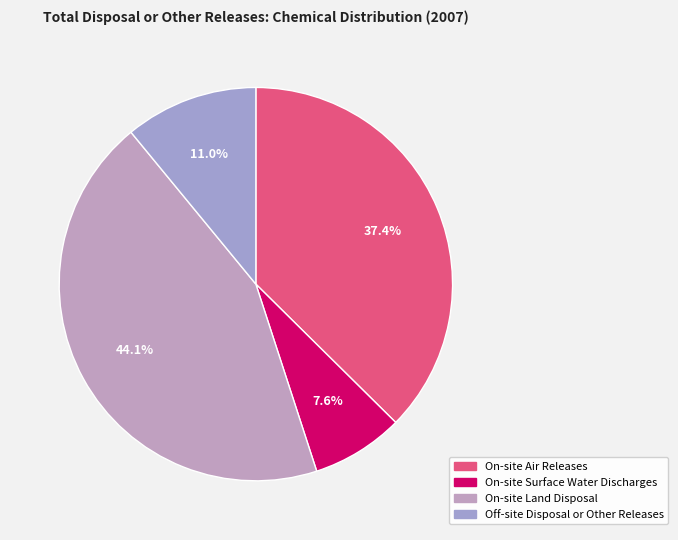

What is the change in value from On-site Land Disposal to Off-site Disposal or Other Releases?

-163463774.6